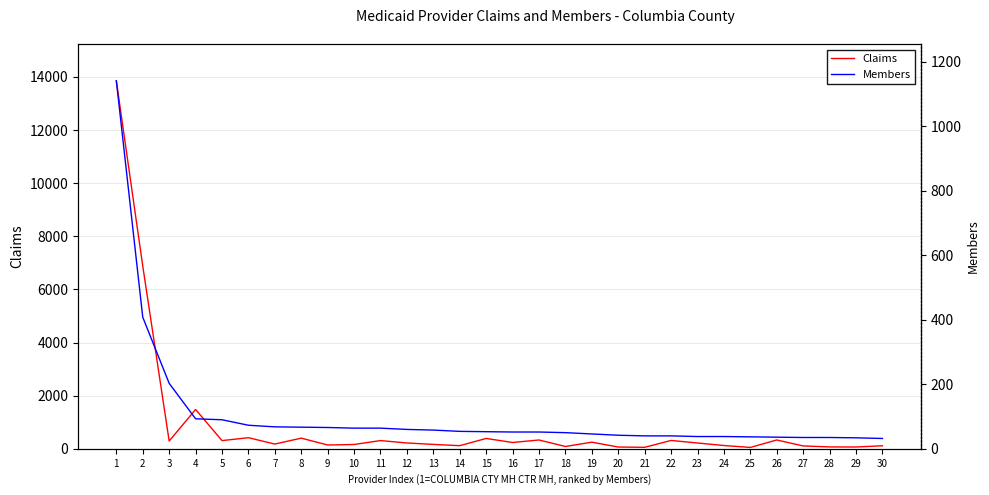

Which series changed the most between 3 and 15?

Members